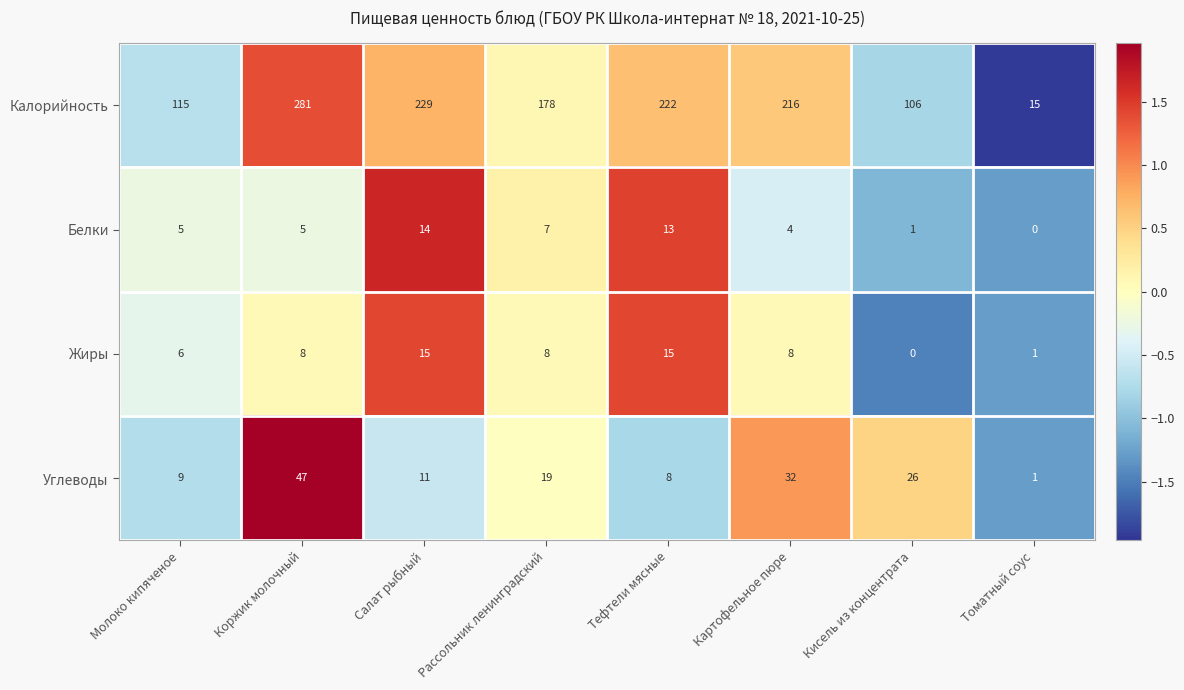

List the series in order of their peak value, highest first.

Калорийность, Углеводы, Жиры, Белки